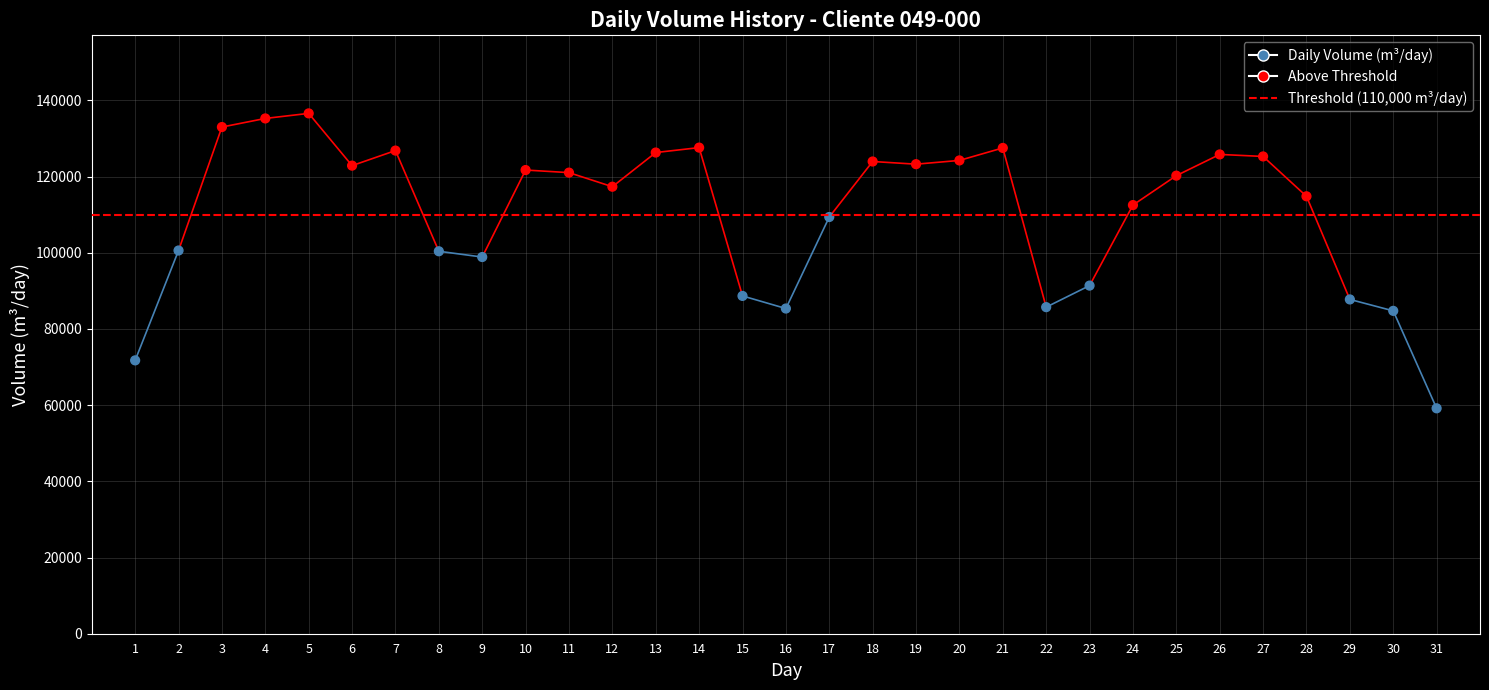

Count the number of points in this scatter plot.

31